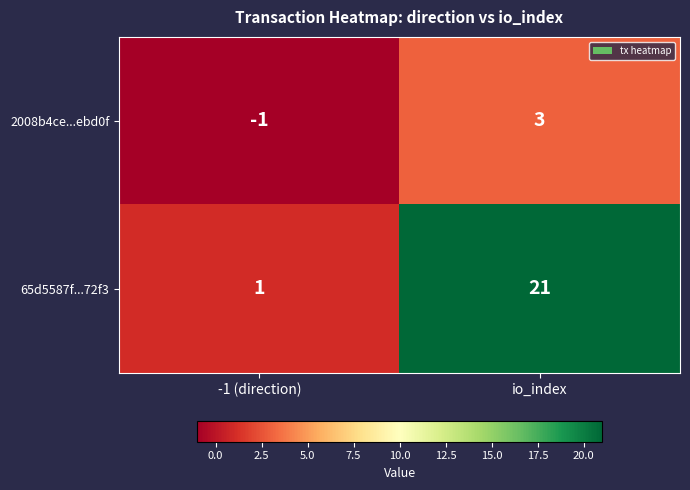

Reading left to right, what are all the values shown in this chart?

2008b4ce...ebd0f: -1	3
65d5587f...72f3: 1	21